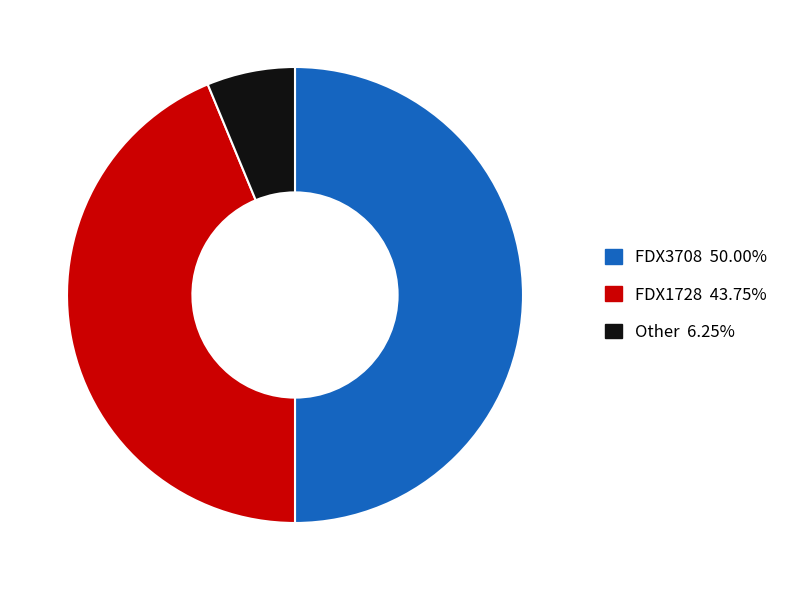

Which slice is the smallest?

Other